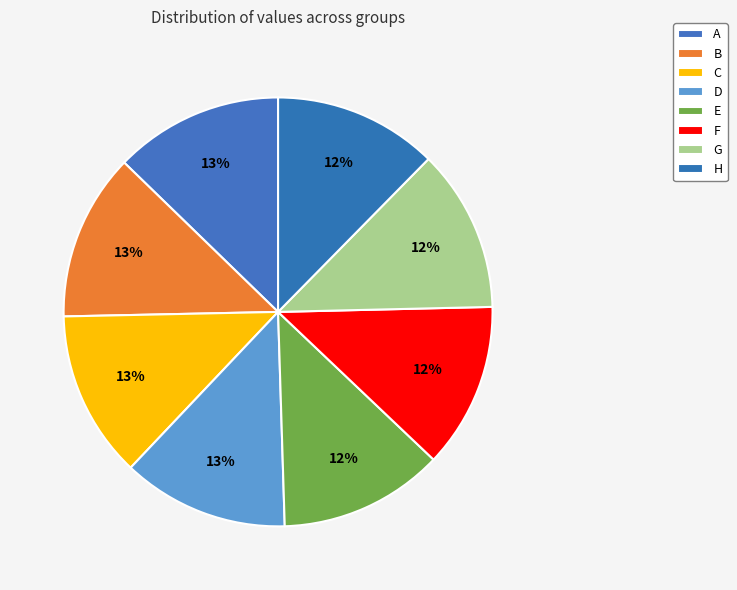

How many slices are in this pie chart?

8